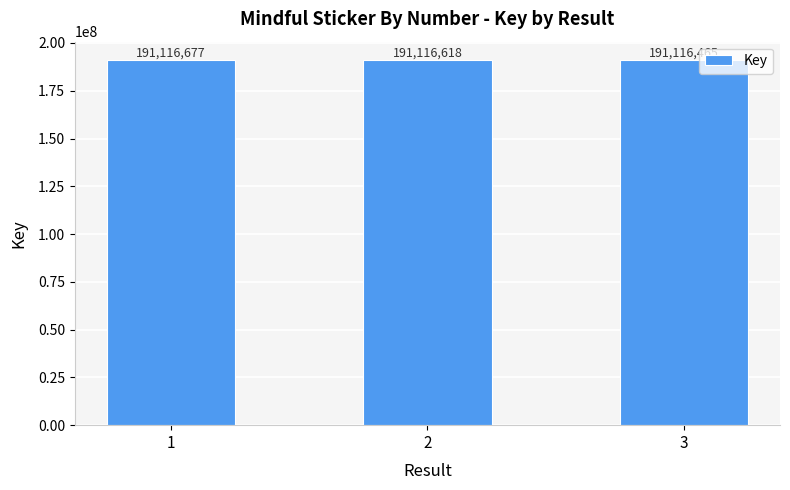

What is the maximum value shown in the chart?

191116677